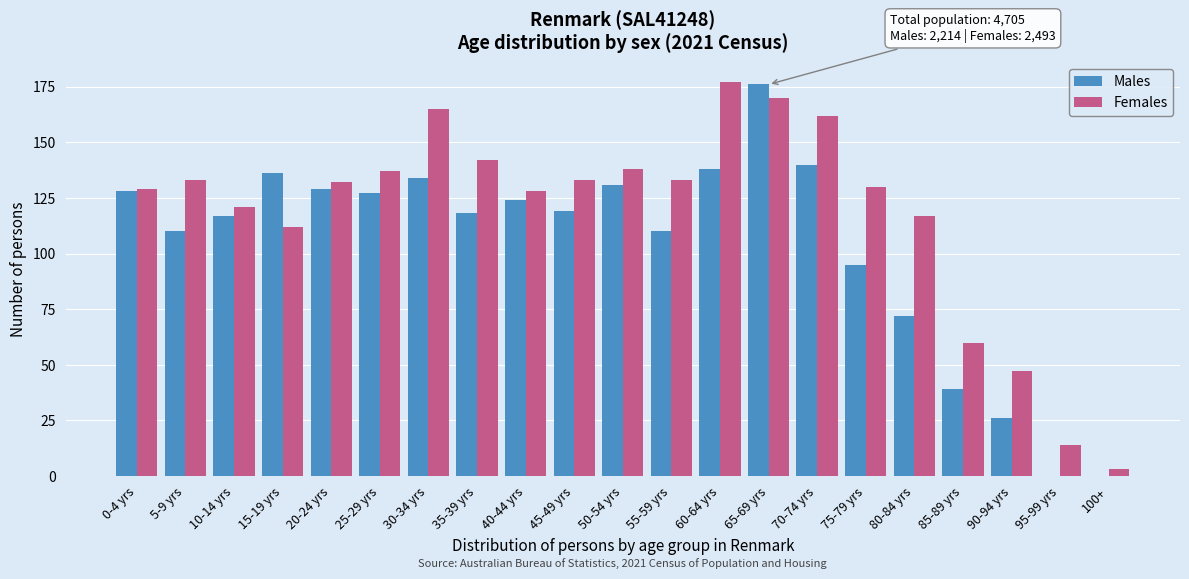

What is the maximum value for Females?

177